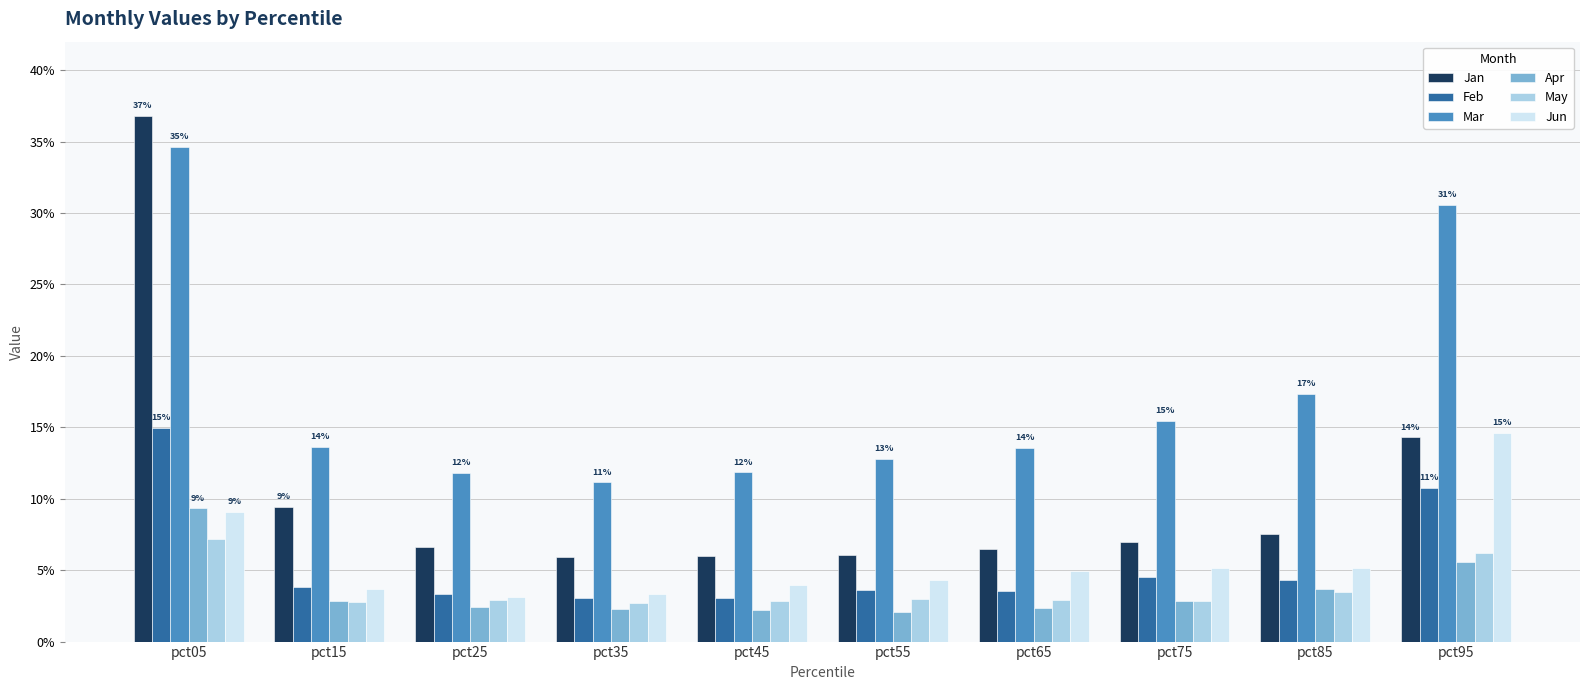

Which series has the largest range (max minus min)?

Jan